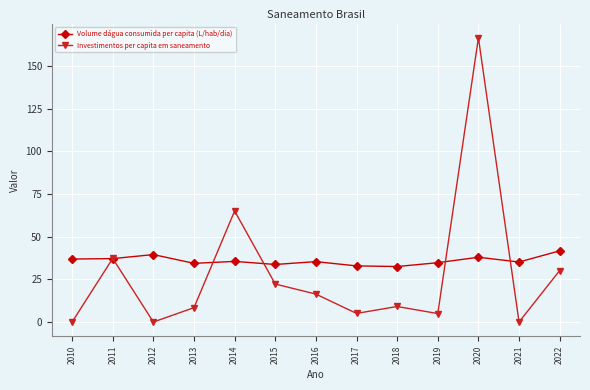

The Investimentos per capita em saneamento series shows 0.0 at 2012. True or false?

True